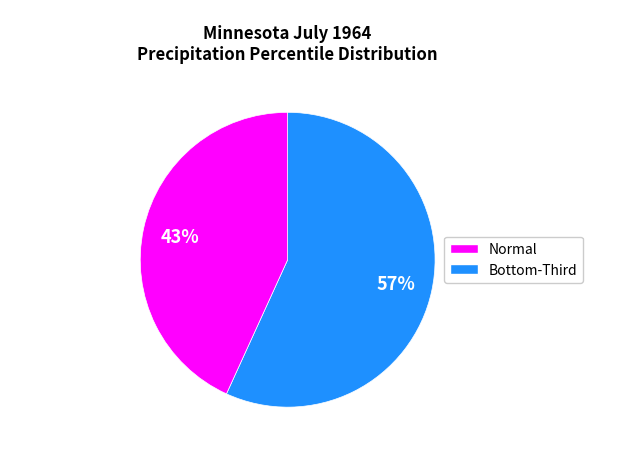

Does any single category account for the majority?

Yes